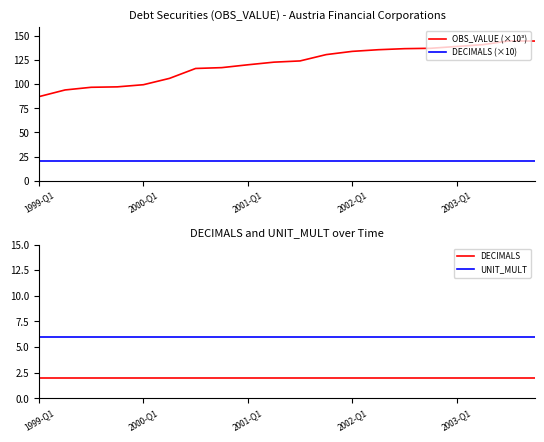

At 19, list the series in order from smallest to largest.

DECIMALS, UNIT_MULT, DECIMALS (×10), OBS_VALUE (×10³)